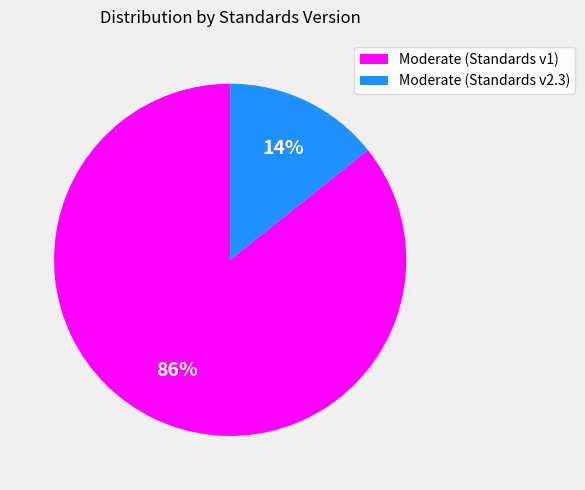

Which slice is the largest?

Moderate (Standards v1)